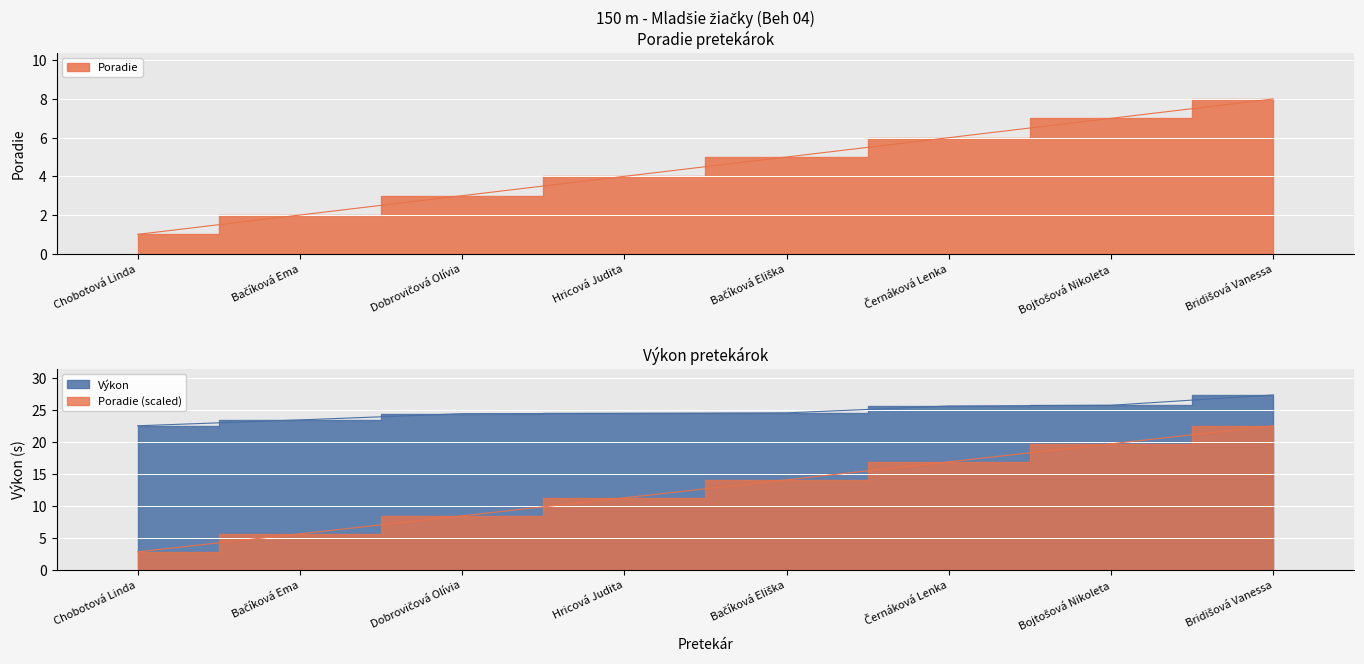

True or false: Poradie has more than 1 interior local peaks.

False